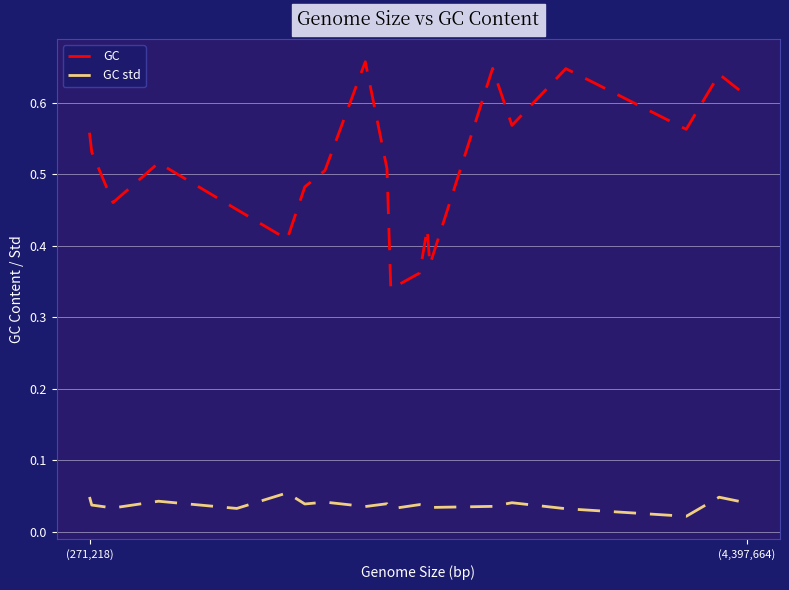

In GC, how many points are lower than both neighbors (excluding endpoints)?

6